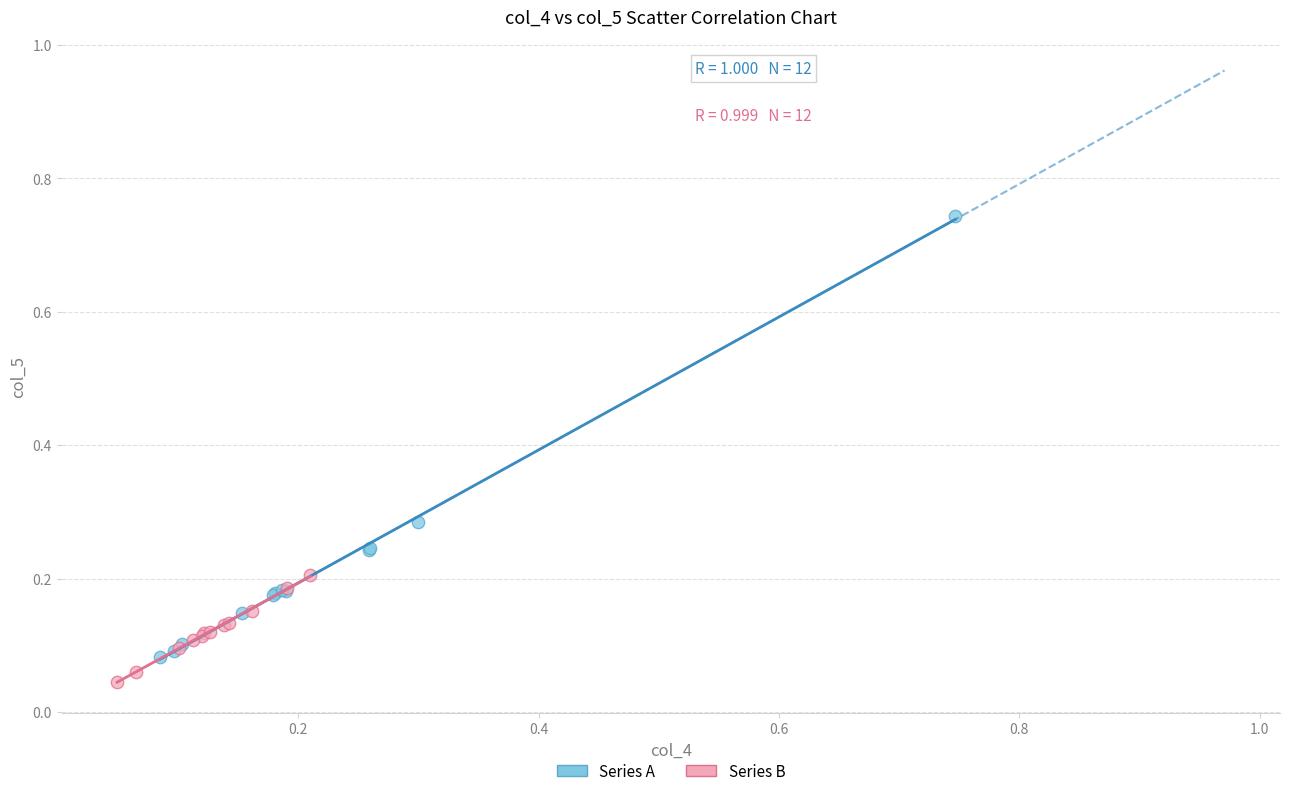

Which series has the largest Y range (max minus min)?

Series A